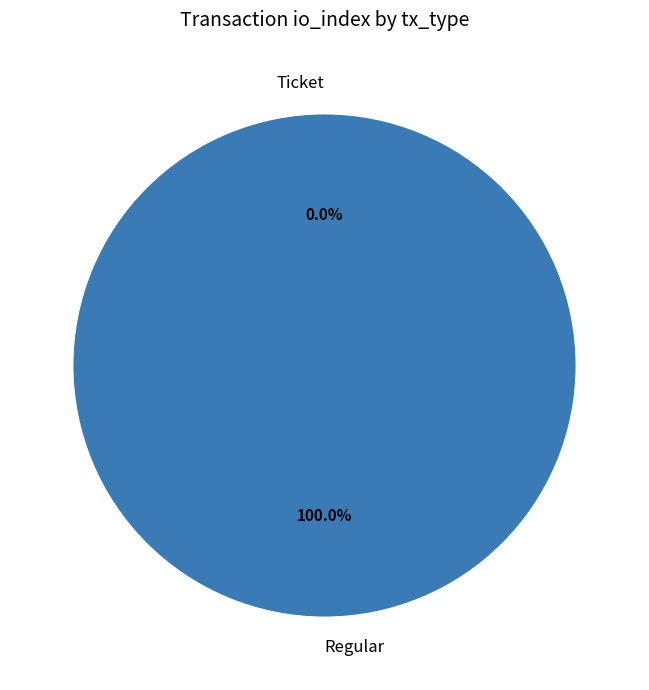

Count the number of slices in the pie.

2